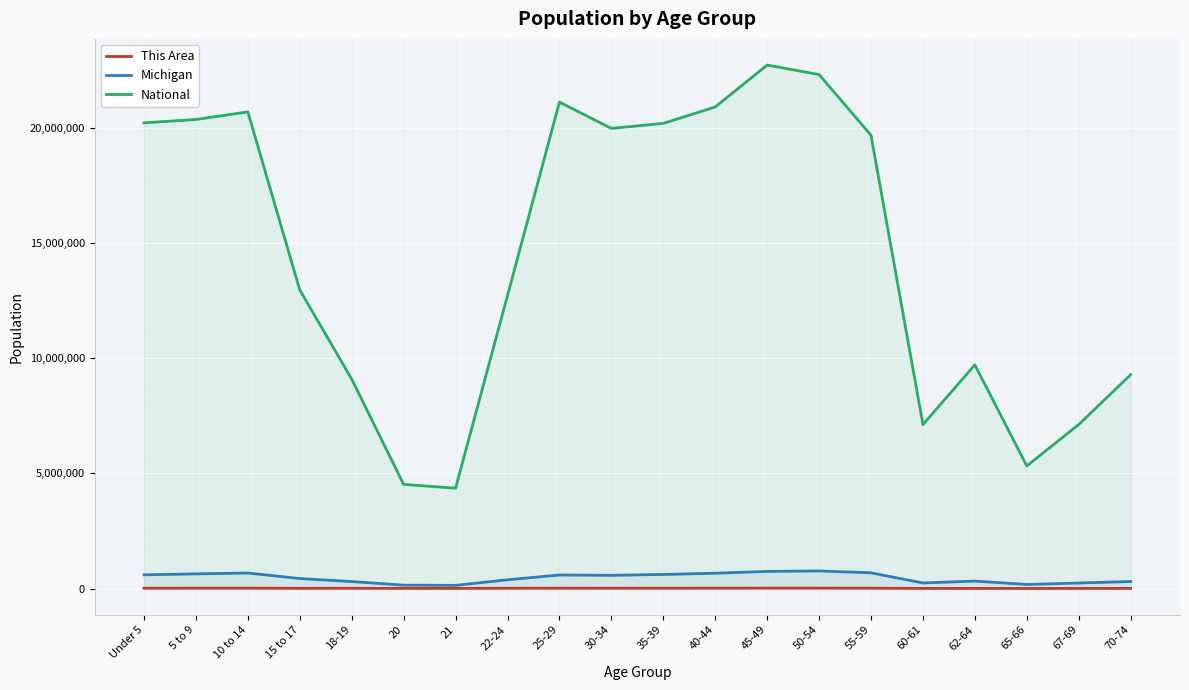

What is the minimum value for This Area?

4500